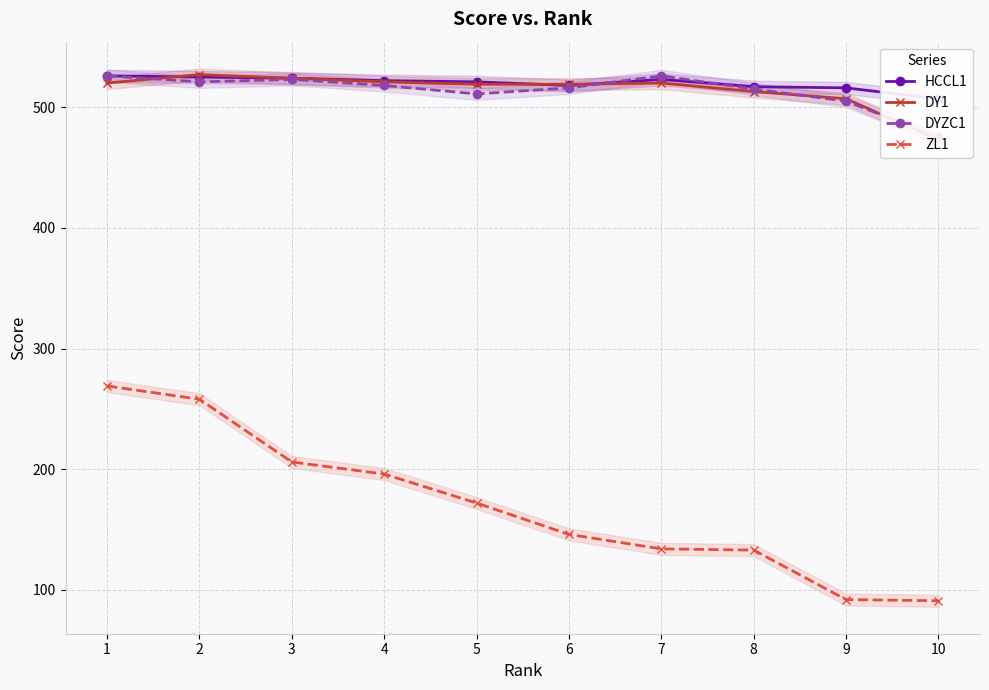

Is it true that ZL1 equals 92 at 9?

True